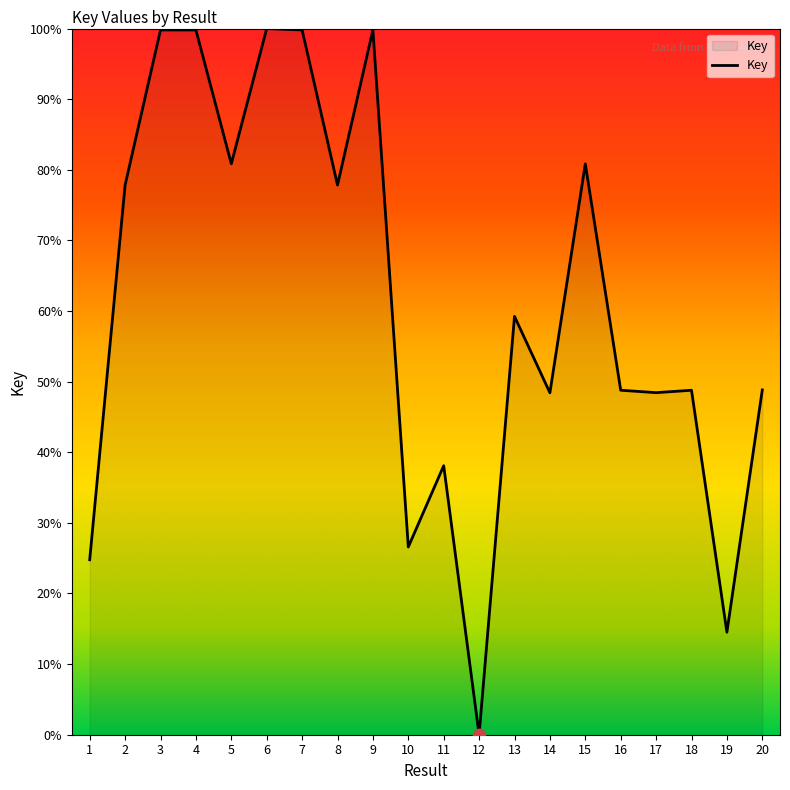

Between 6 and 5, which is larger?

6